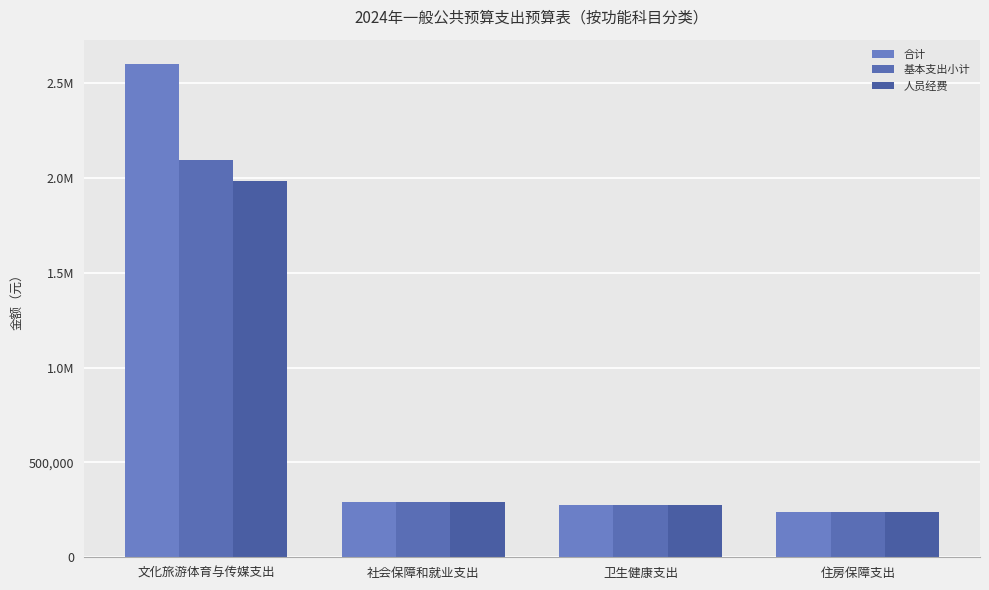

What is the difference between the 合计 values at 文化旅游体育与传媒支出 and 卫生健康支出?

2324915.6